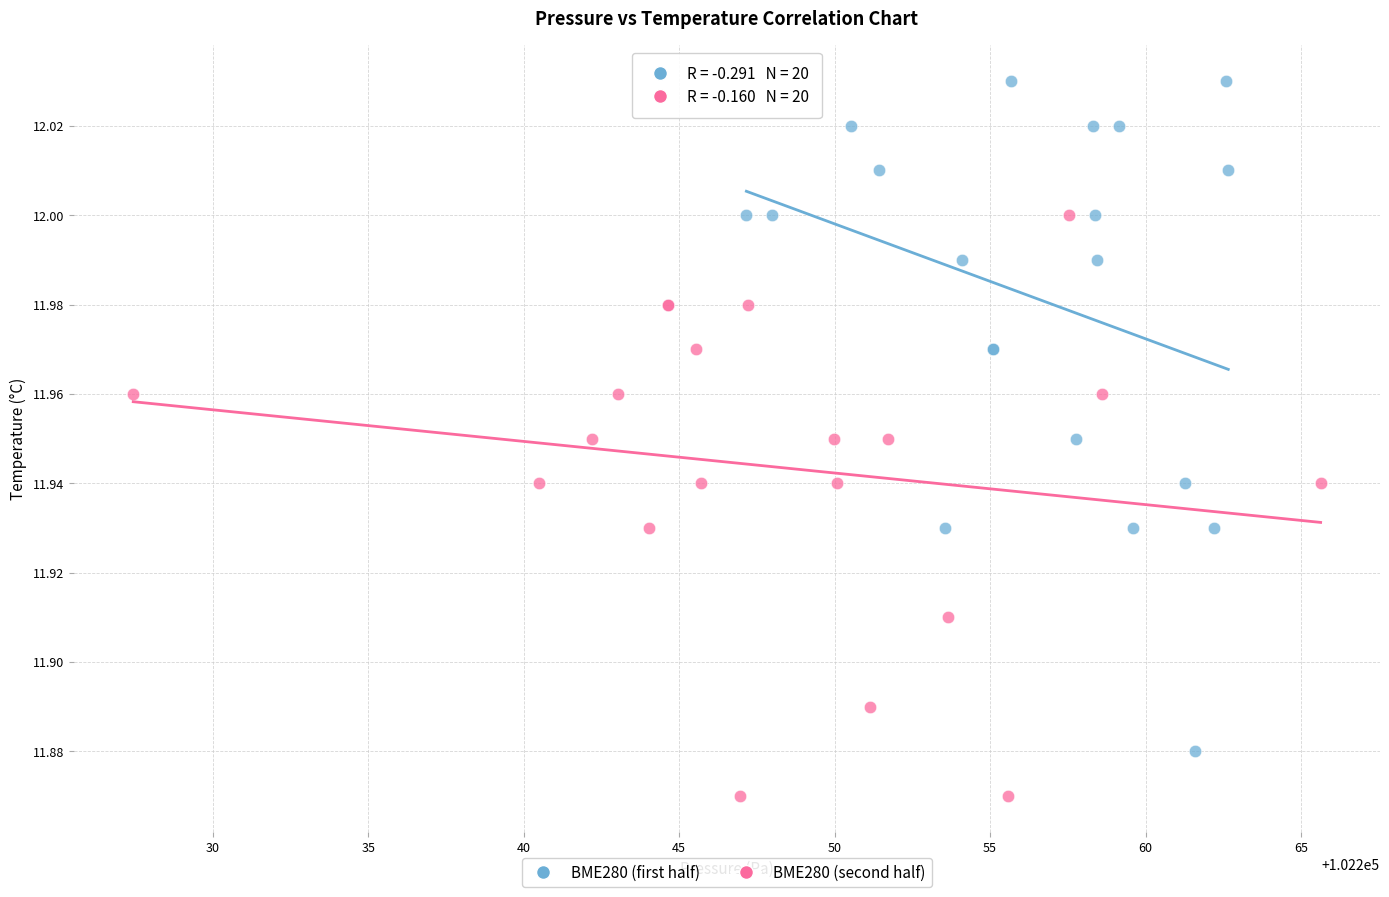

Which series contains the highest Y value?

BME280 (first half)